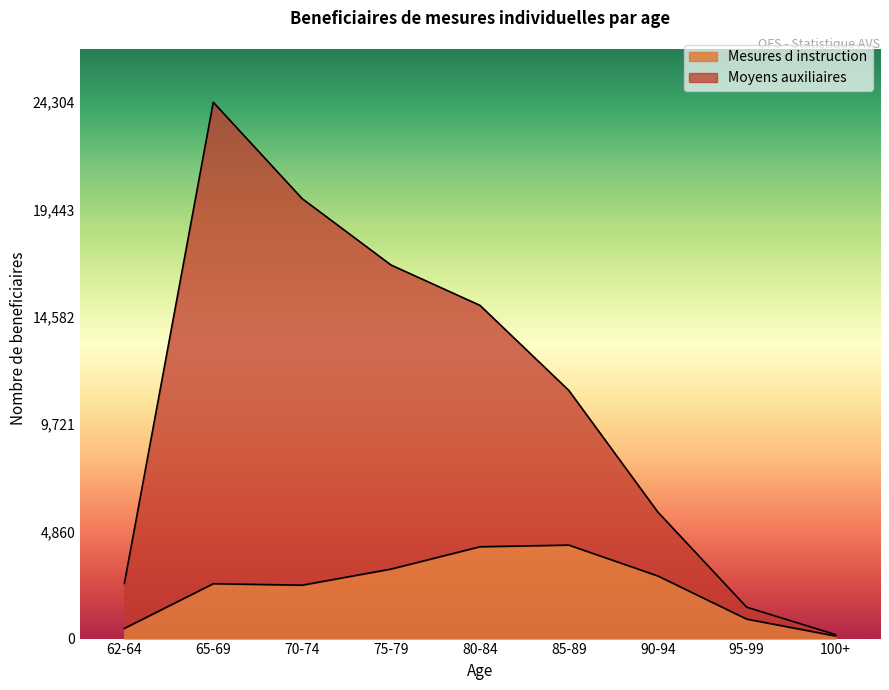

What is the difference between the Moyens auxiliaires values at 100+ and 85-89?

11063